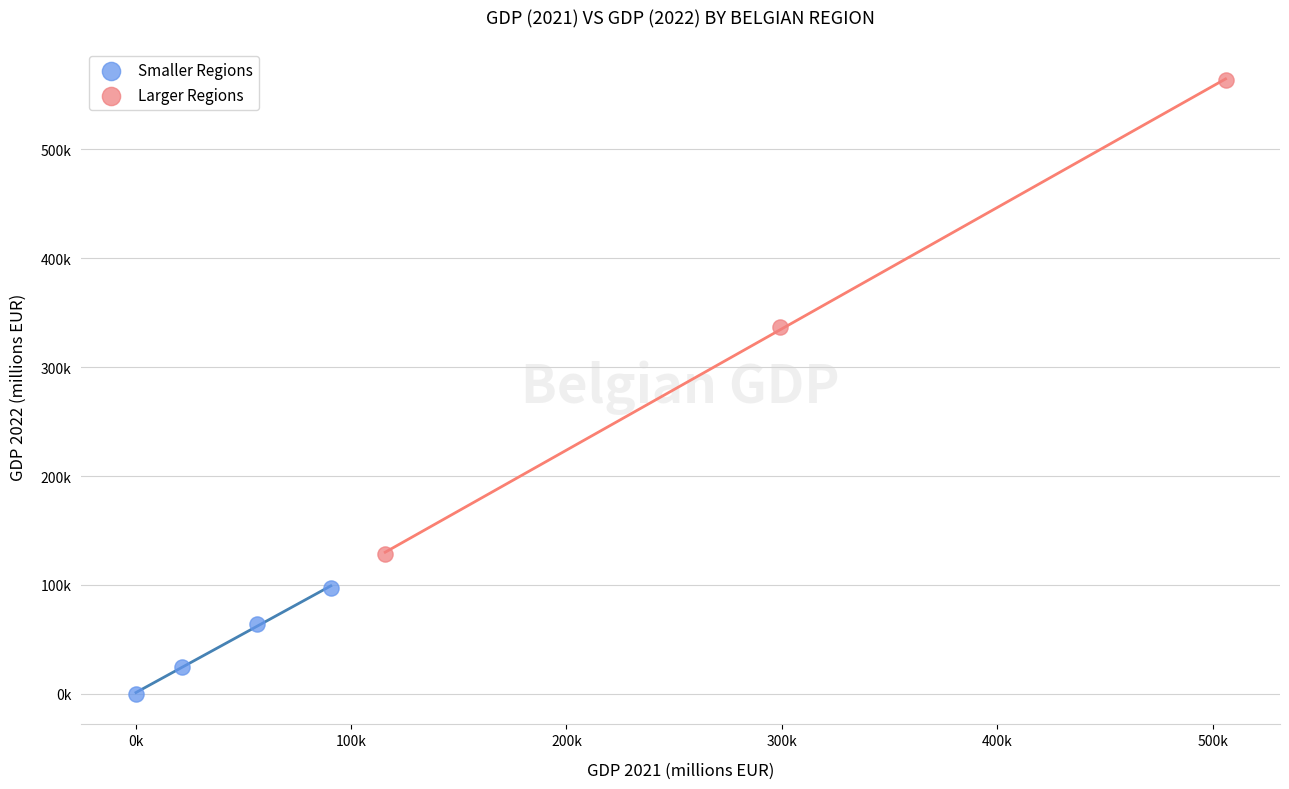

Which series reaches the maximum Y coordinate?

Larger Regions